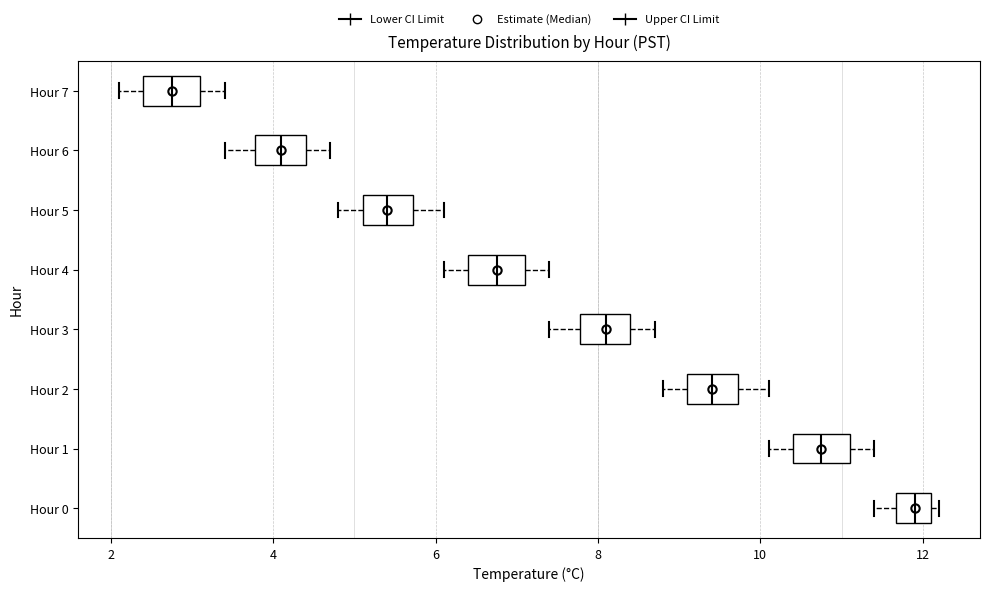

Where does the median line of the box for Hour 0 sit on the x-axis? The values are not printed on the chart, so give them approximately, as read against the axis.

12.0